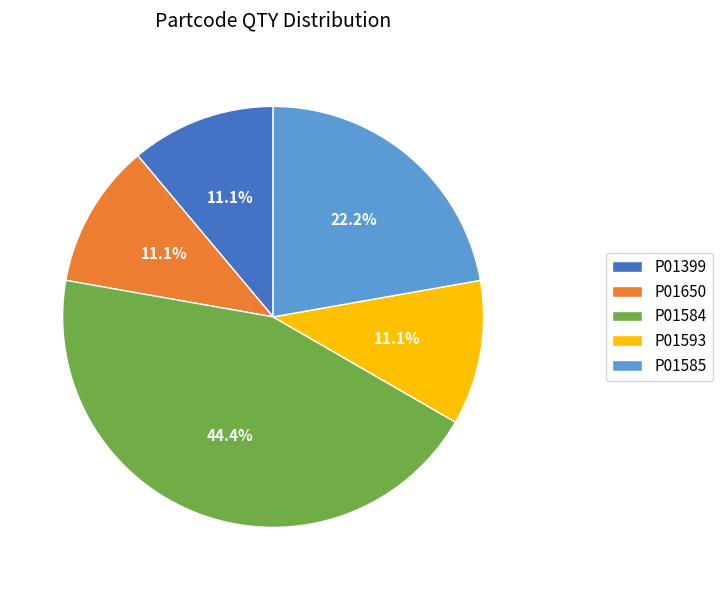

What percentage is NOT represented by P01585?

77.8%